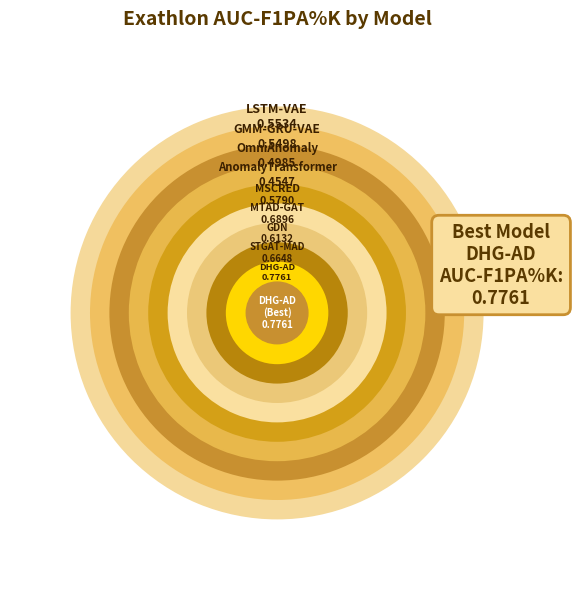

What percentage is NOT represented by OmniAnomaly?

90.7%